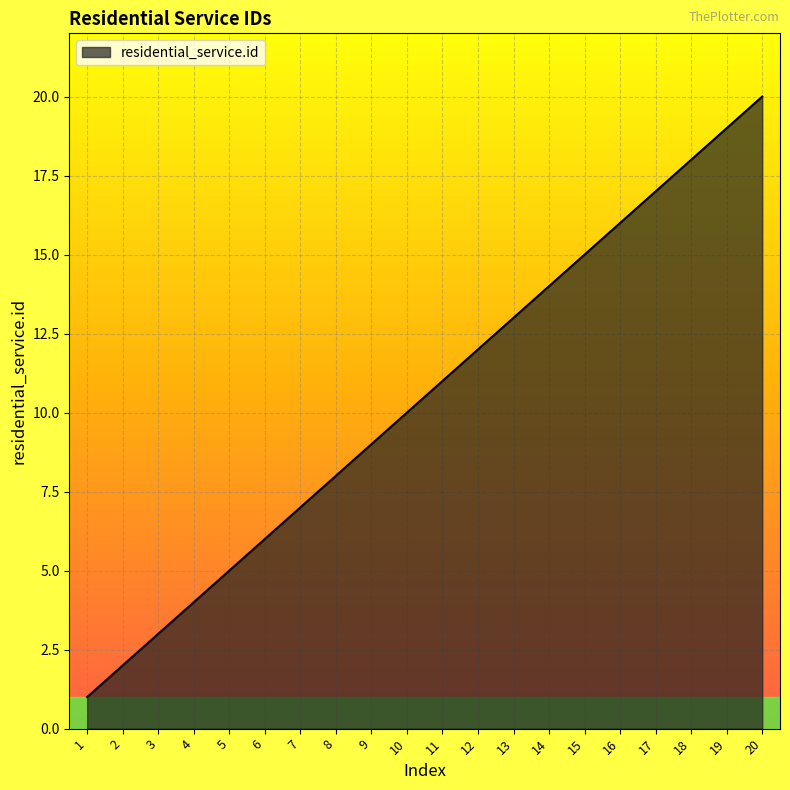

What is the sum of the values at 16 and 8?

24